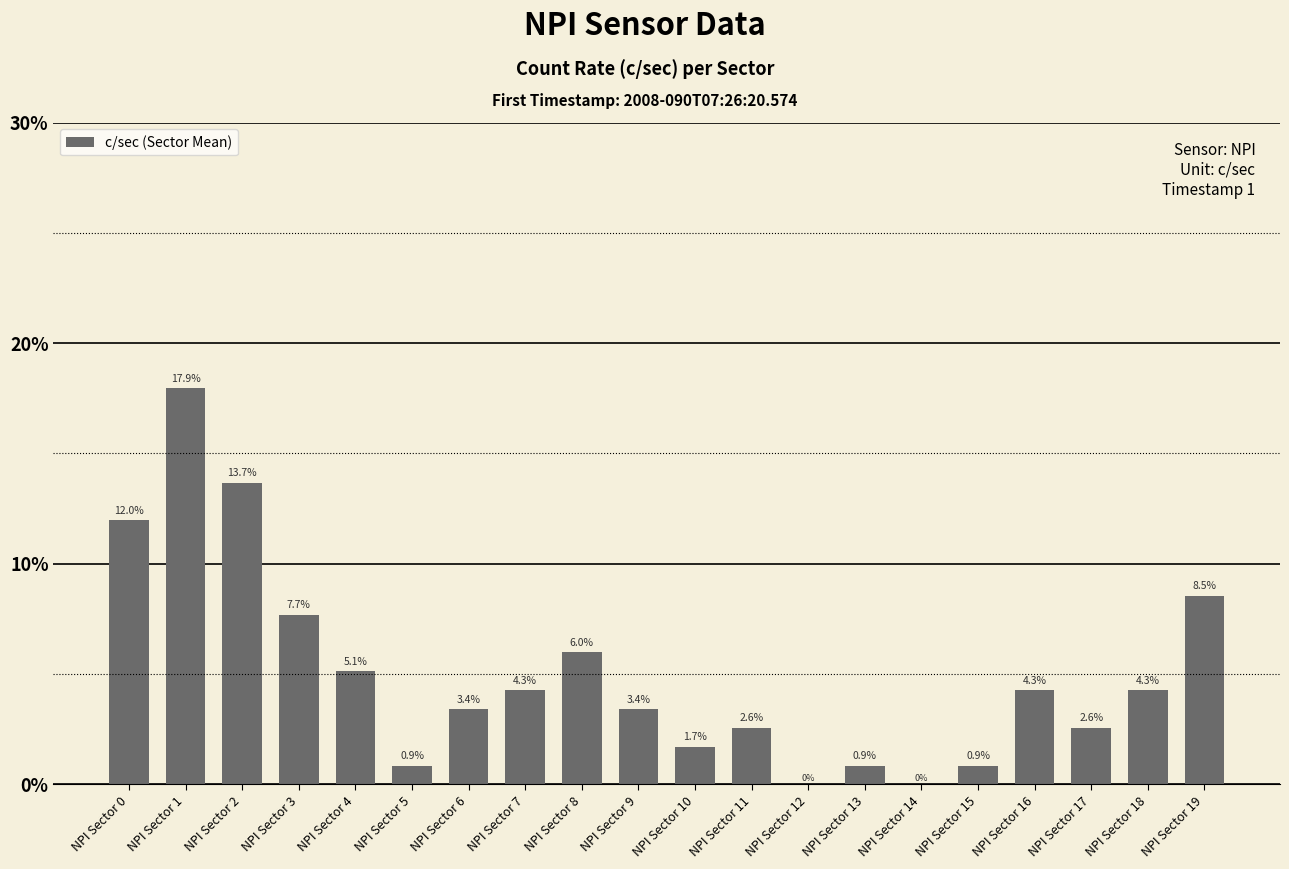

At which label does the data first exceed 4?

NPI Sector 0